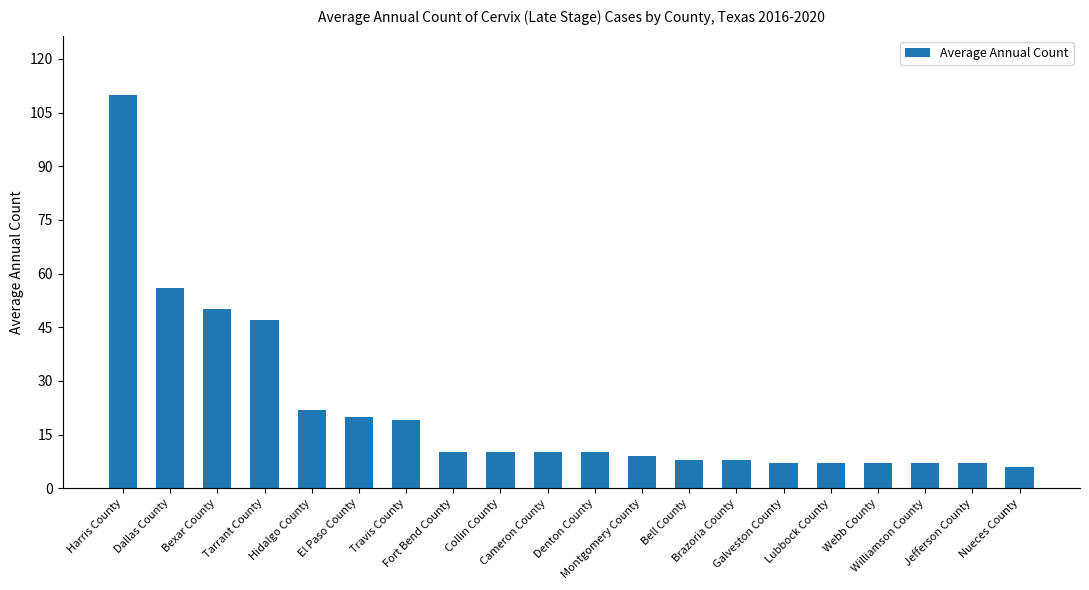

Reading left to right, transcribe all the data shown in this chart.

110	56	50	47	22	20	19	10	10	10	10	9	8	8	7	7	7	7	7	6